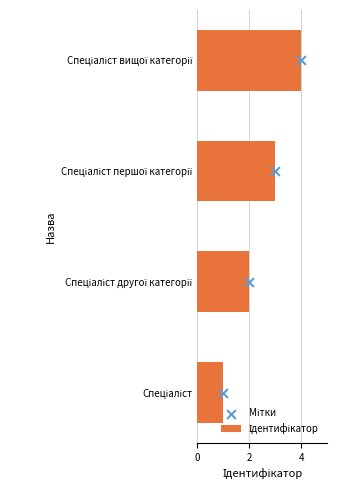

What are all the series names shown in the legend?

Ідентифікатор, Мітки